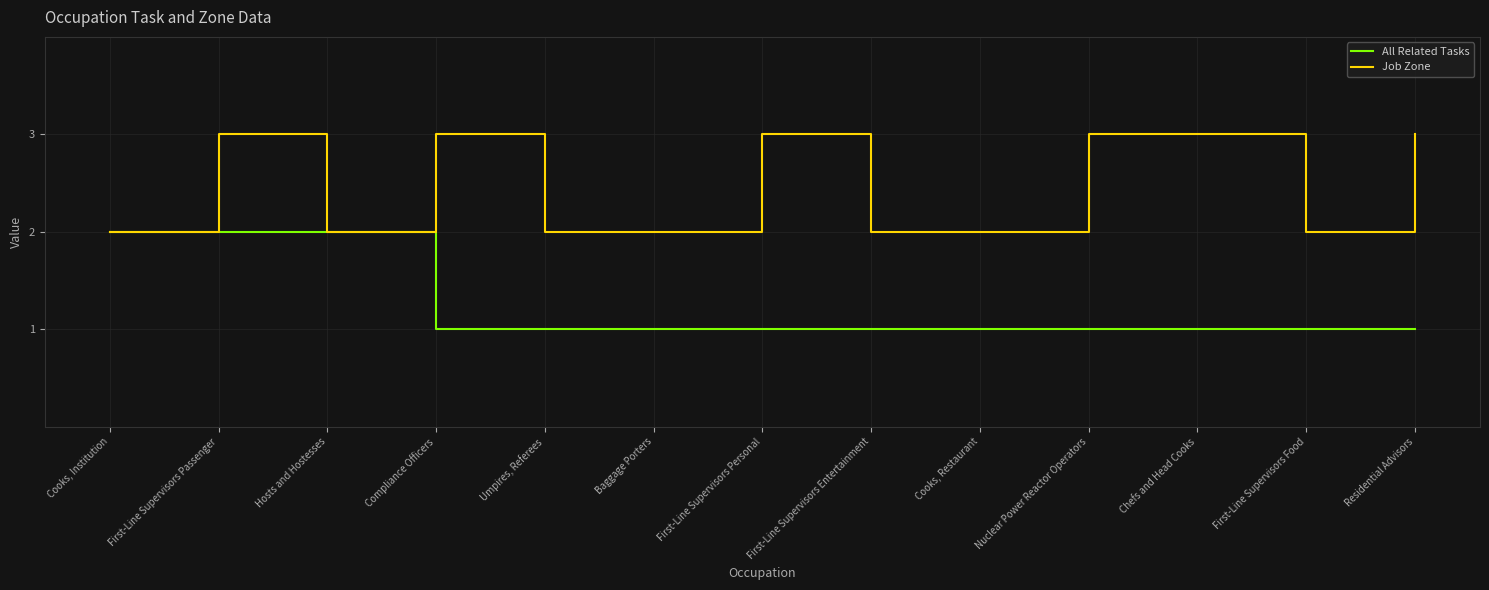

What is the greatest value displayed?

3